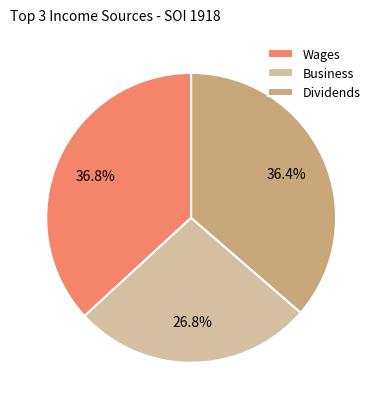

Does any single category account for the majority?

No